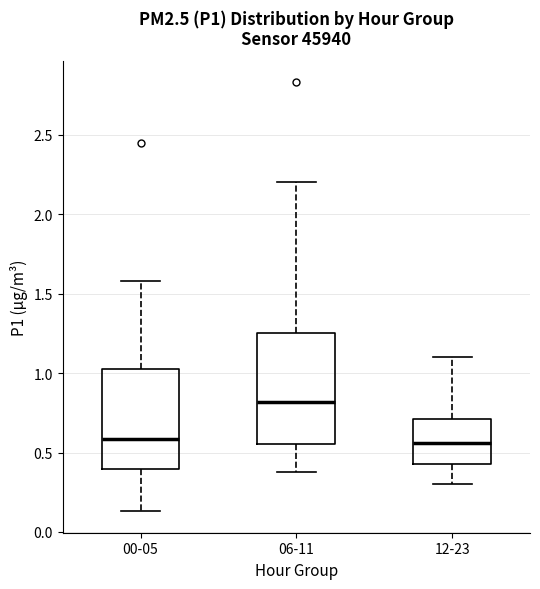

Which box is the tallest, from its lower edge to its upper edge?

06-11